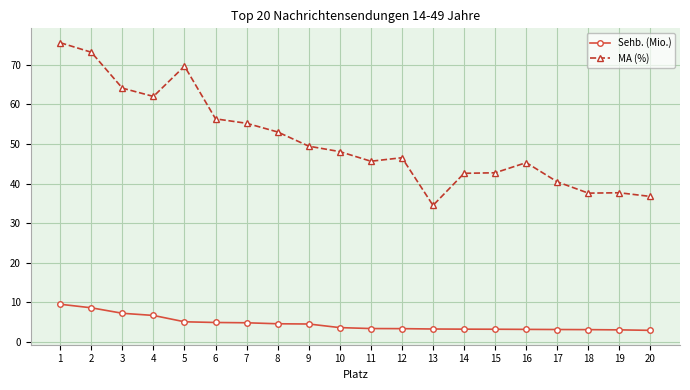

Read the Sehb. (Mio.) value at 14.

3.2